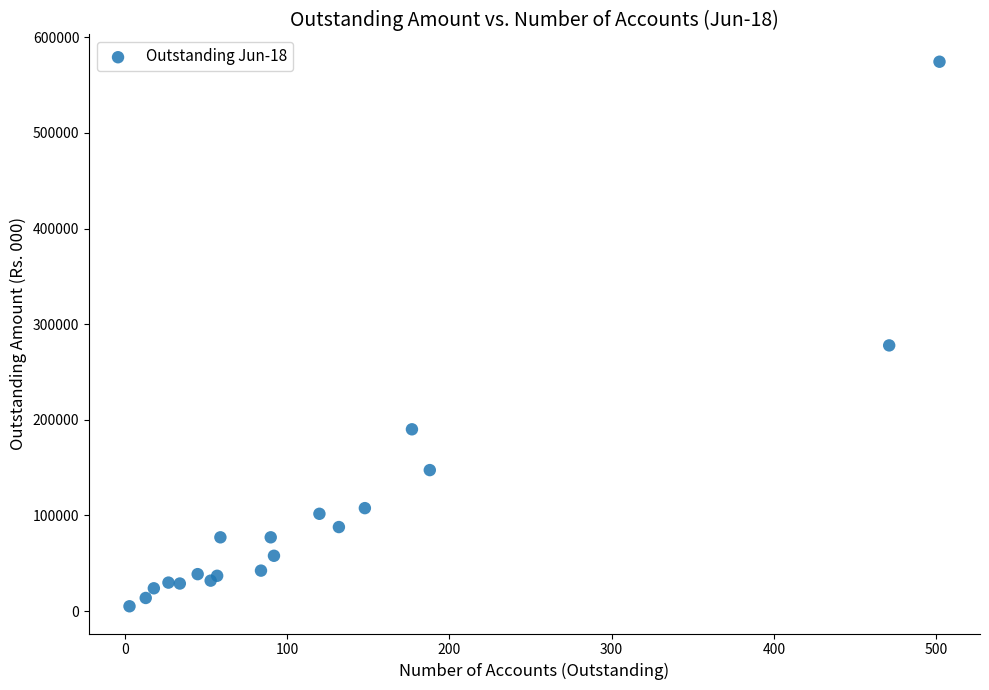

What Y value in the scatter plot is closest to 289707?

277784